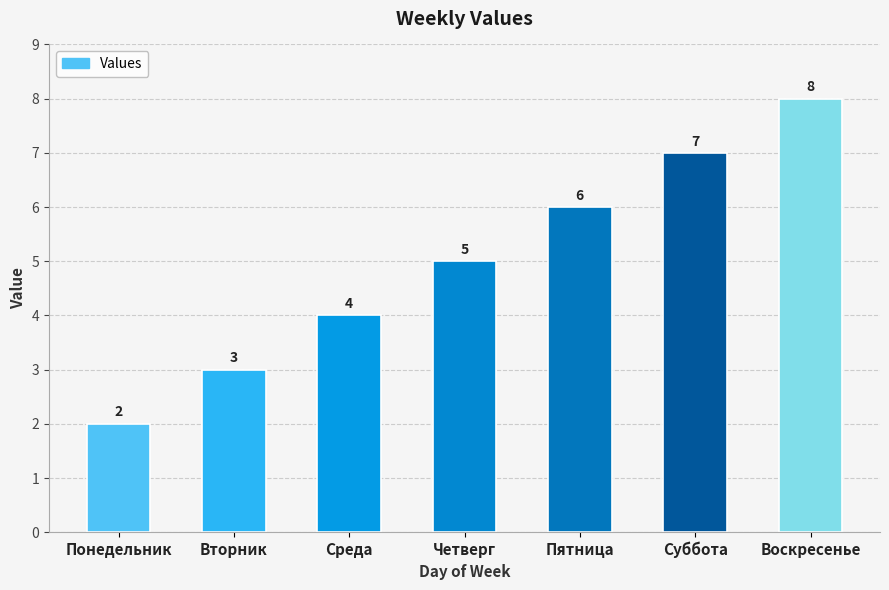

Rank the categories by value from lowest to highest.

Понедельник, Вторник, Среда, Четверг, Пятница, Суббота, Воскресенье